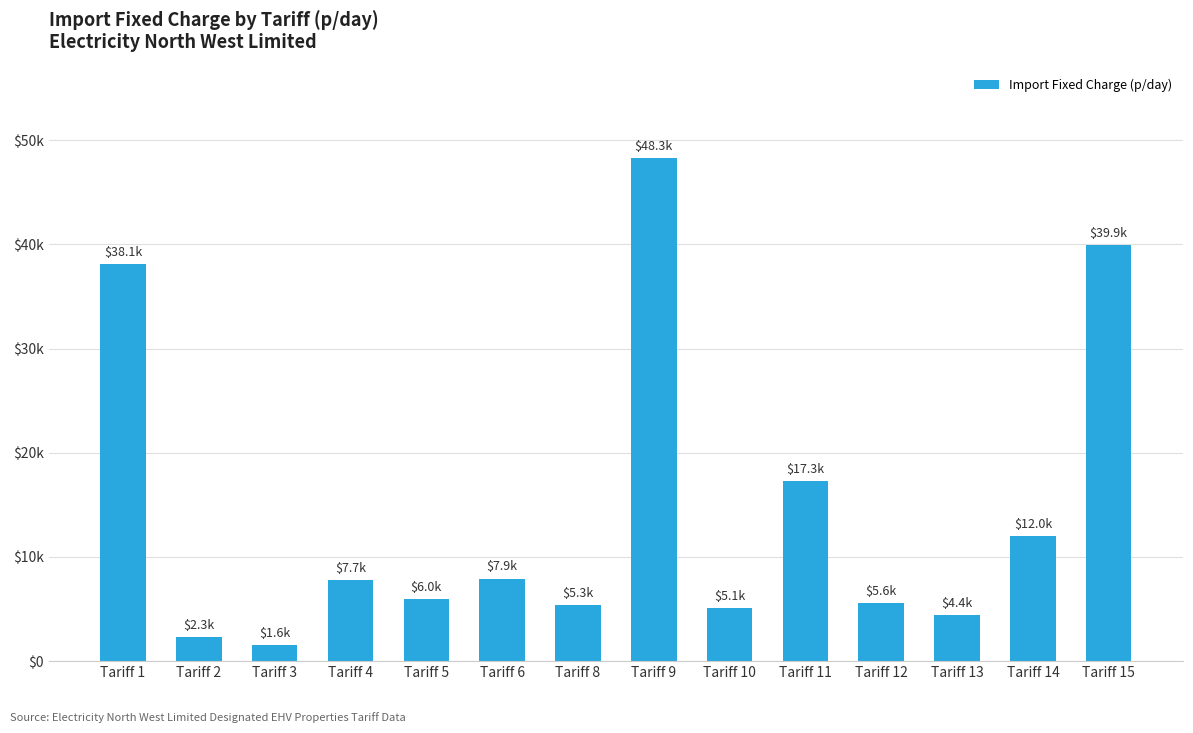

Reading left to right, what are all the values shown in this chart?

Tariff 1=38143.5	Tariff 2=2291.9	Tariff 3=1585.5	Tariff 4=7745.9	Tariff 5=5999.5	Tariff 6=7929.1	Tariff 8=5340.4	Tariff 9=48288.5	Tariff 10=5124.5	Tariff 11=17299.9	Tariff 12=5589.2	Tariff 13=4413.4	Tariff 14=12003.8	Tariff 15=39930.2